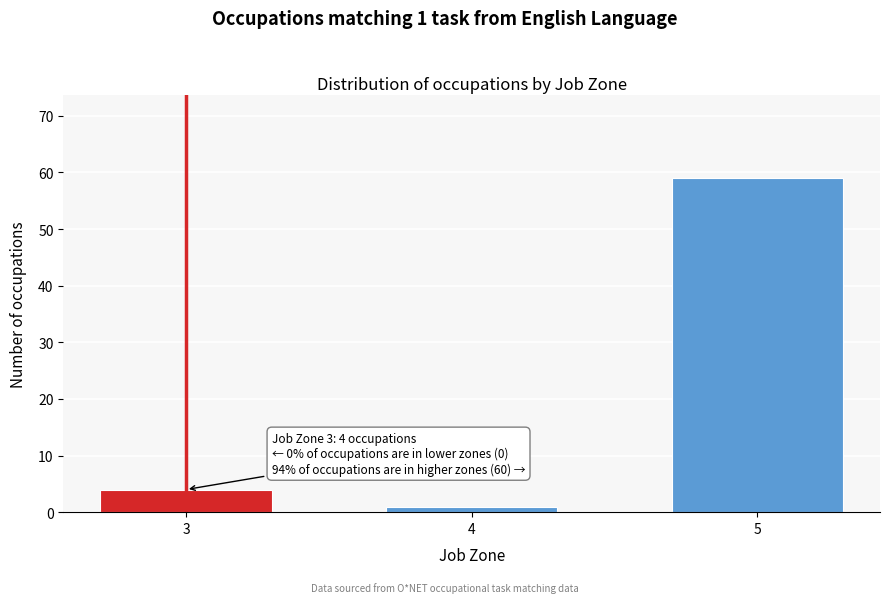

Reading left to right, extract all data points from this chart.

4	1	59